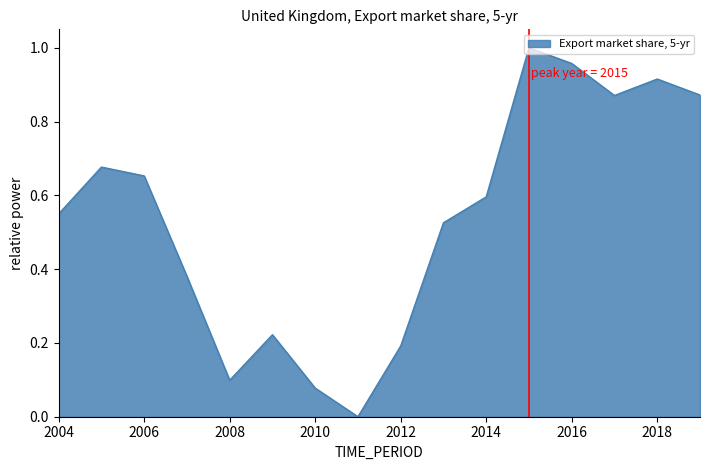

How many values are above zero?

15